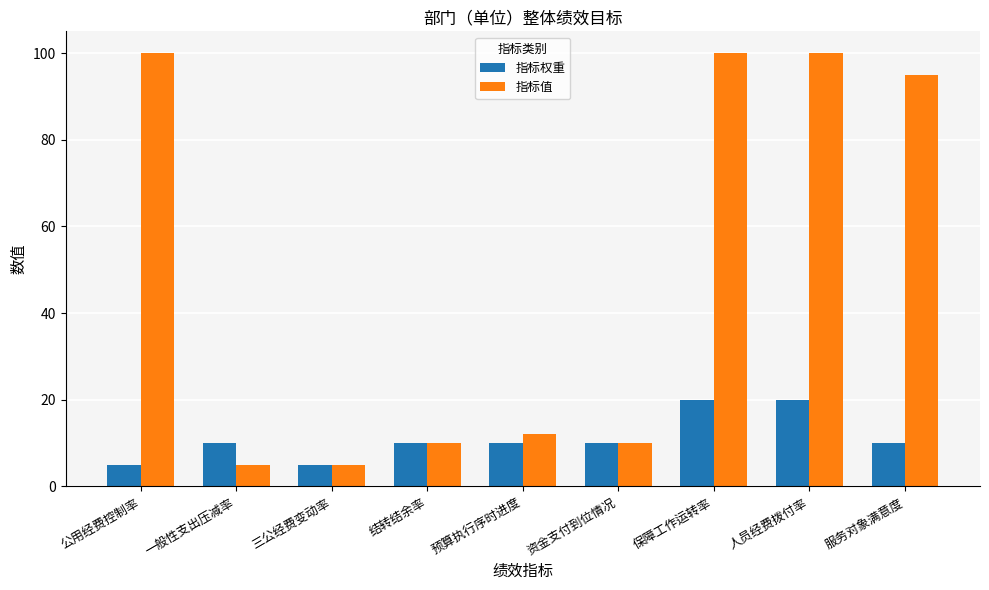

How many distinct data groups are displayed?

2